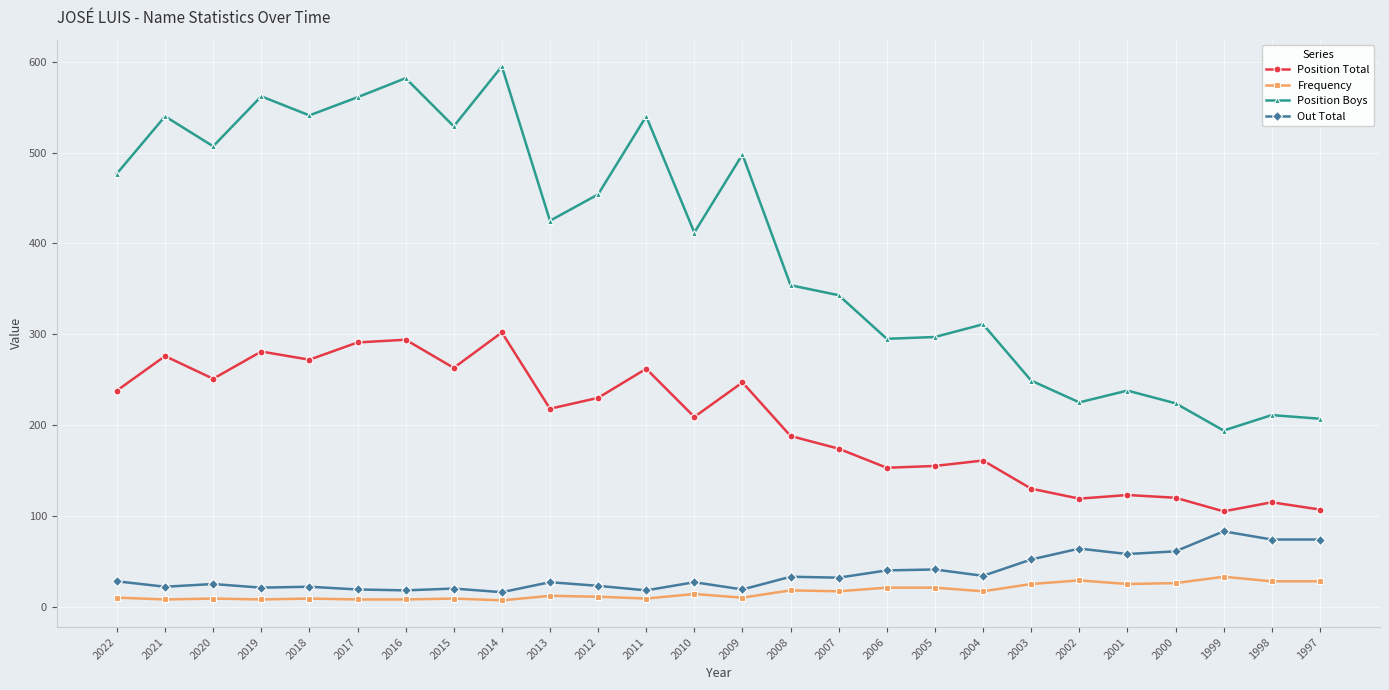

At which category does the chart reach its peak across all series?

2014